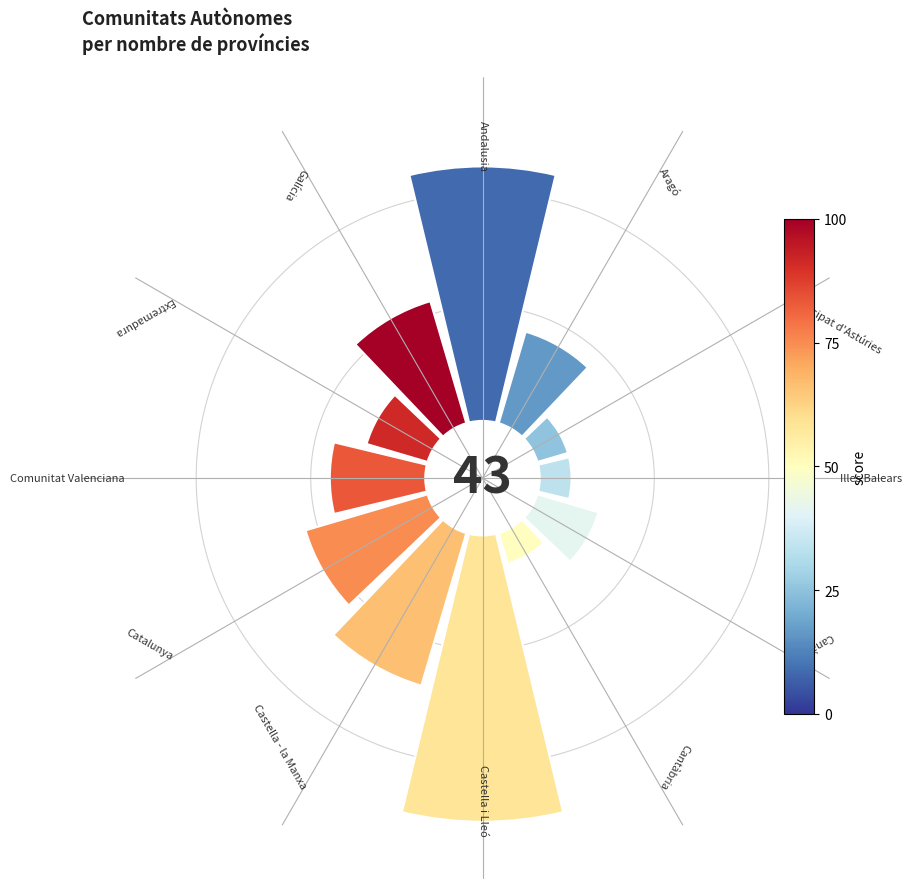

Does any single category account for the majority?

No